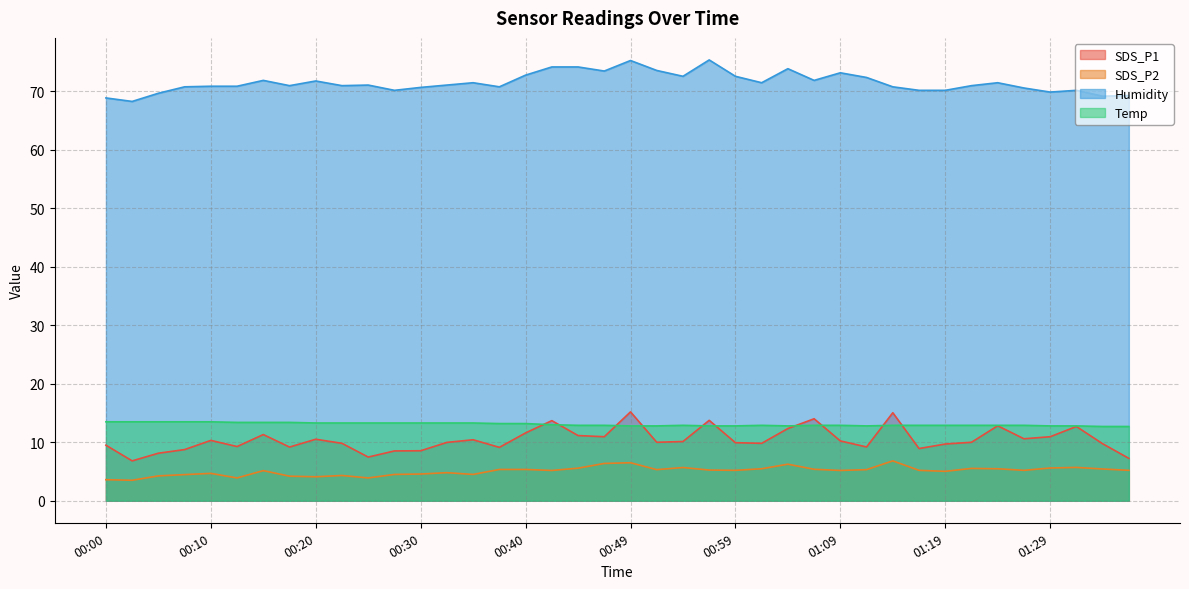

Where is Temp nearest to the value 13?

00:42